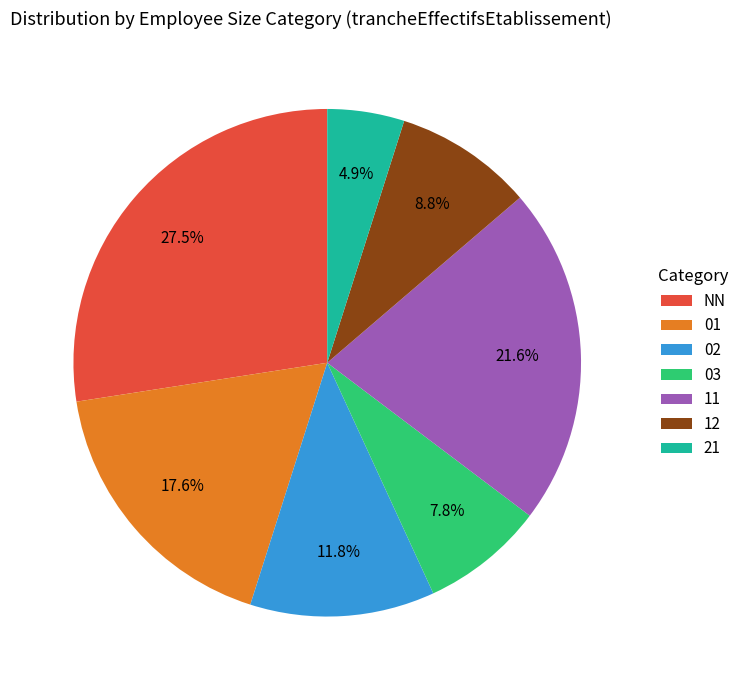

What is the smallest slice in the pie chart?

21